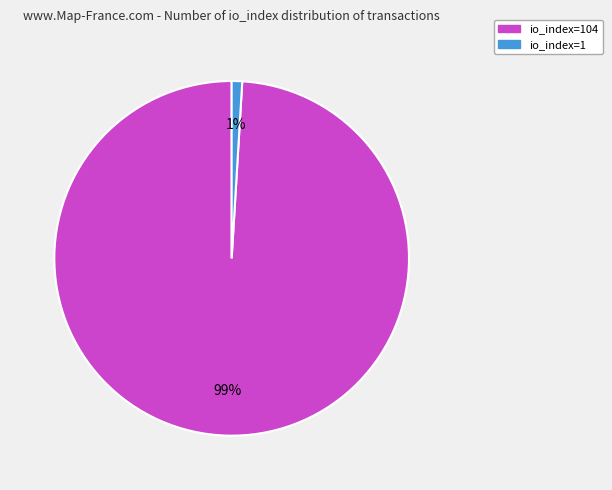

How many slices are in this pie chart?

2